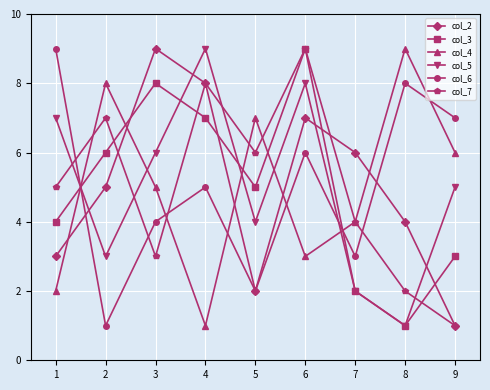

List the labels in order of col_7 value, largest first.

6, 4, 2, 5, 1, 7, 3, 8, 9